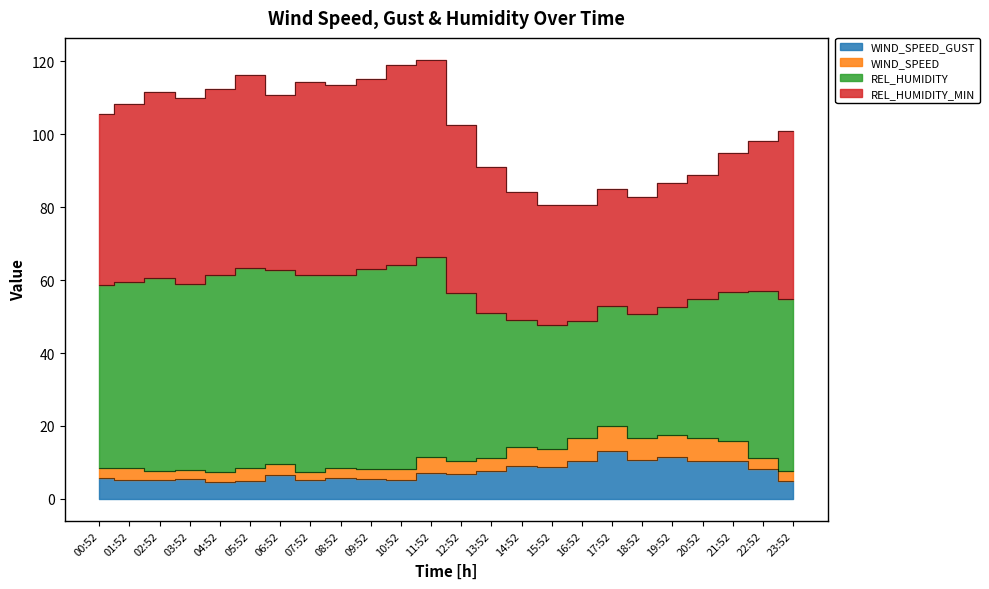

What is the average value of the WIND_SPEED_GUST series?

7.4